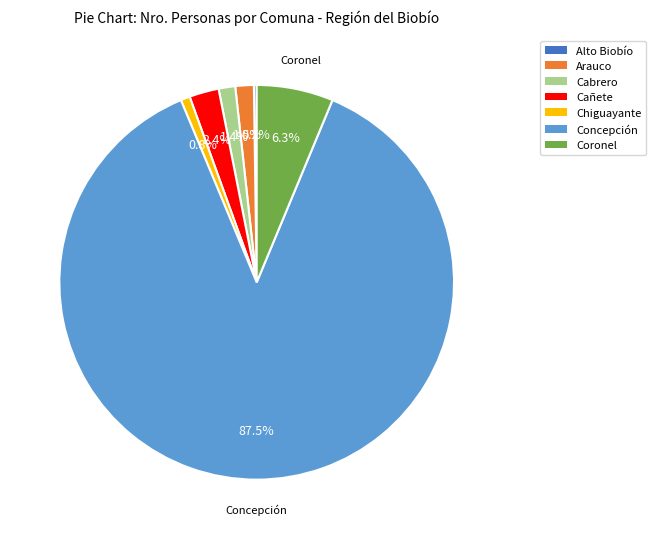

To the nearest percent, what percentage of the pie is Chiguayante?

1%